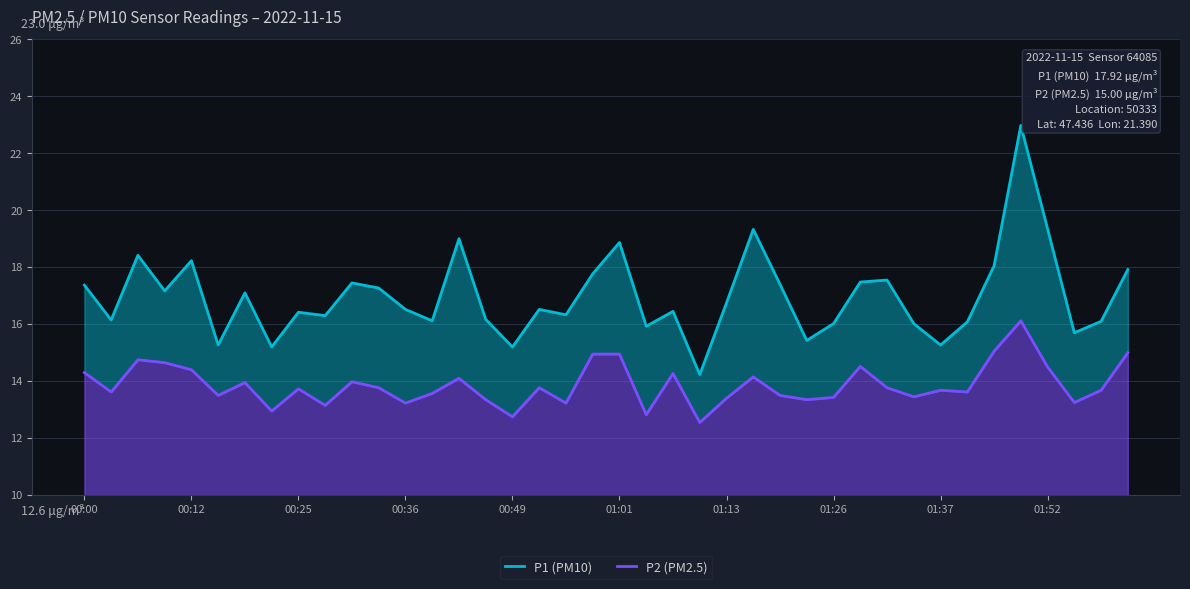

How many data points in P2 (PM2.5) are above 13?

36